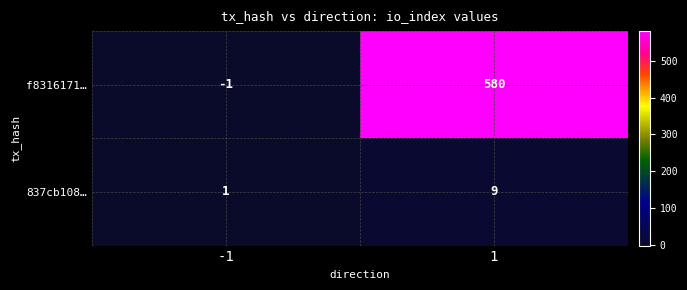

What is the greatest value displayed?

580